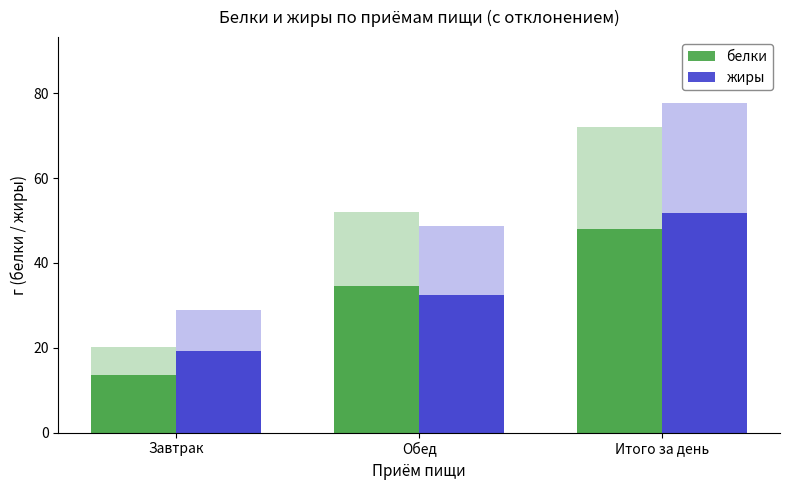

List the series in order of their peak value, highest first.

жиры, белки